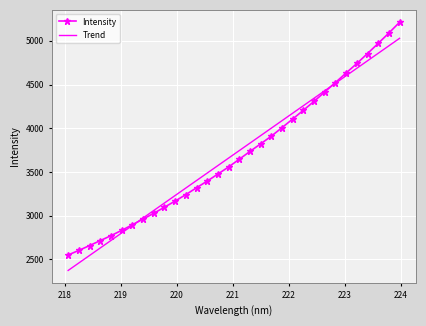

What is the maximum value for Intensity?

5212.7